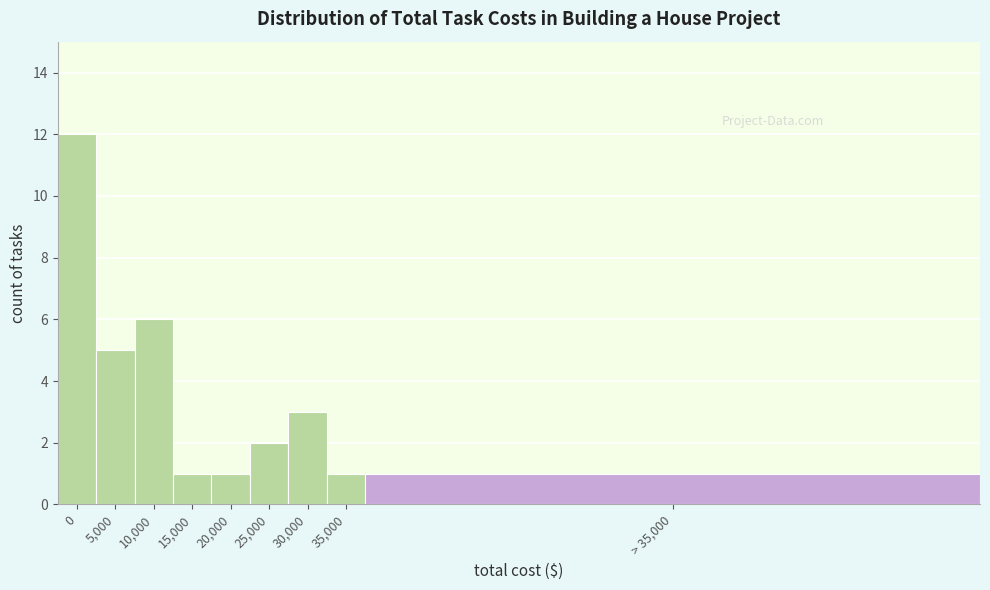

Reading right to left, list all the values displayed in this chart.

> 35,000=1	35,000=1	30,000=3	25,000=2	20,000=1	15,000=1	10,000=6	5,000=5	0=12